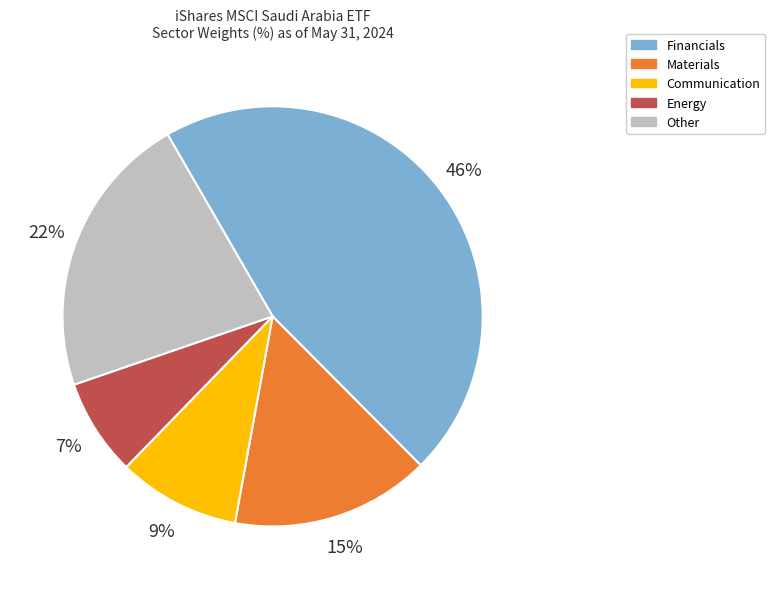

Count the number of slices in the pie.

5